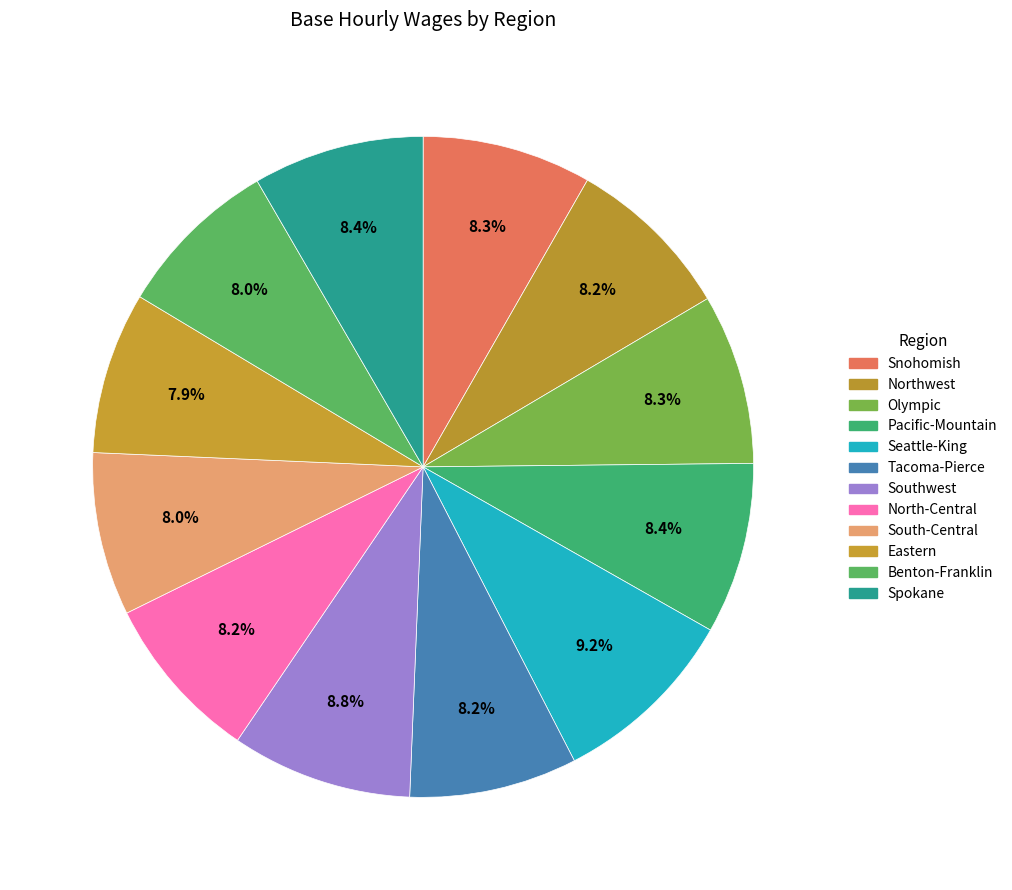

To the nearest percent, what is the difference between the largest and smallest slice percentages?

1%